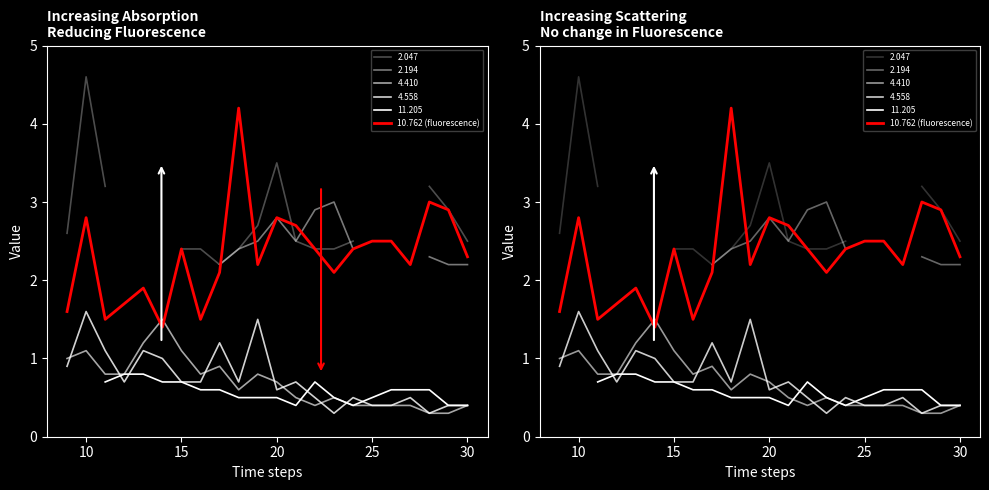

What is the label of the 4th point from the left?

20